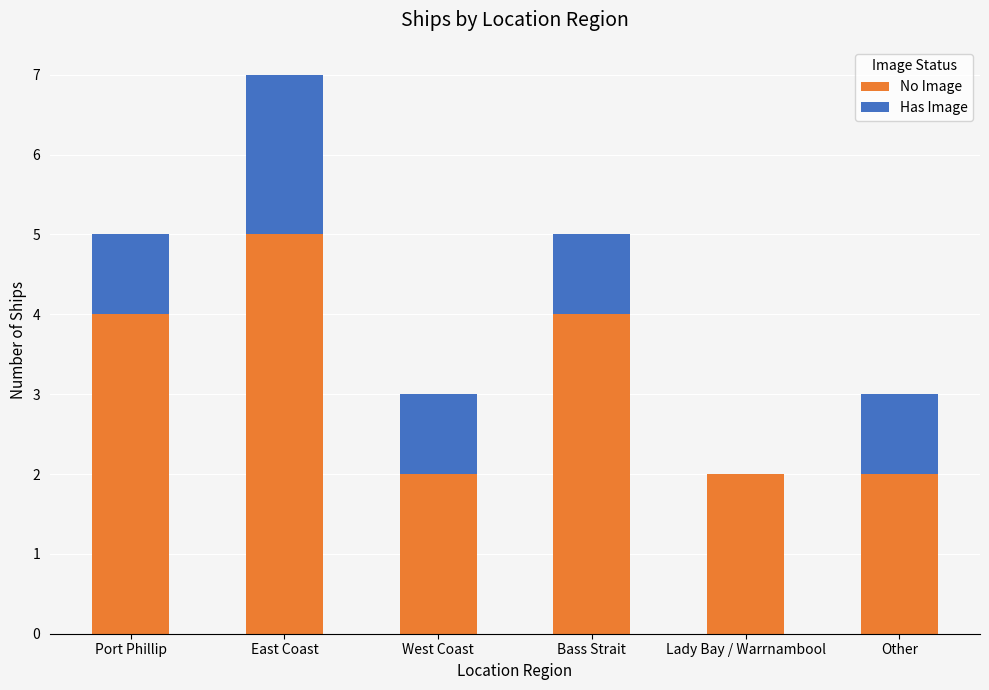

What are all the series names shown in the legend?

No Image, Has Image